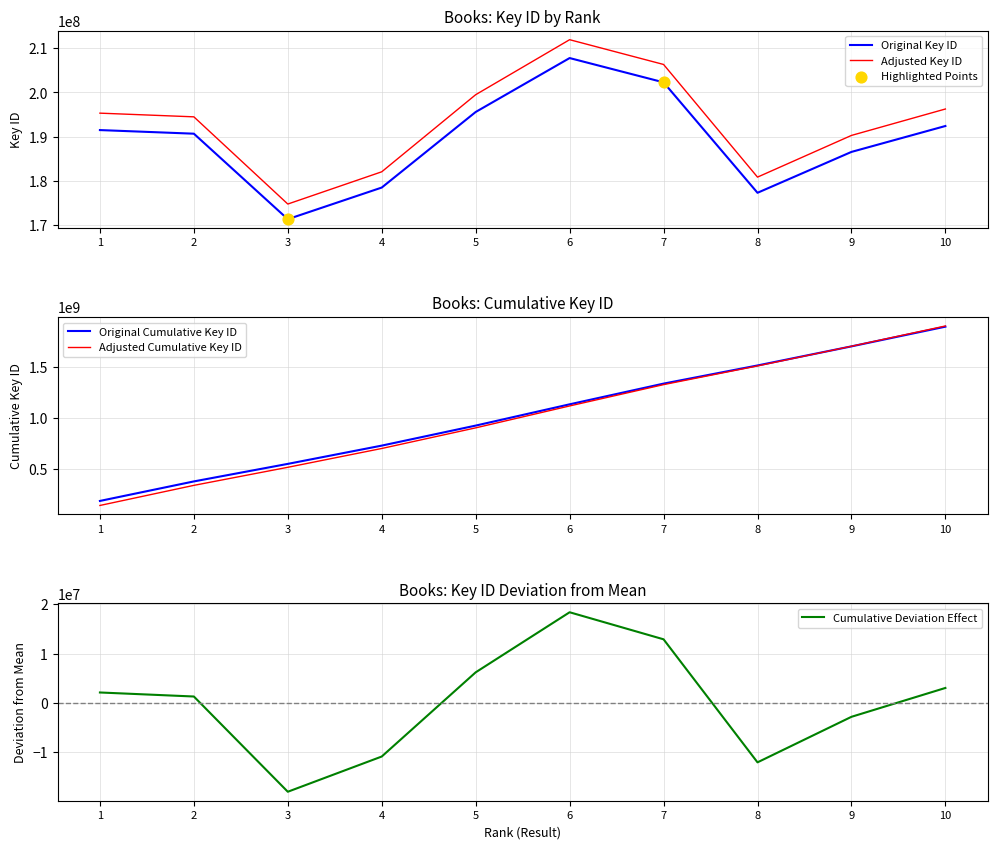

What is the change in value from 2 to 6?

+17112514